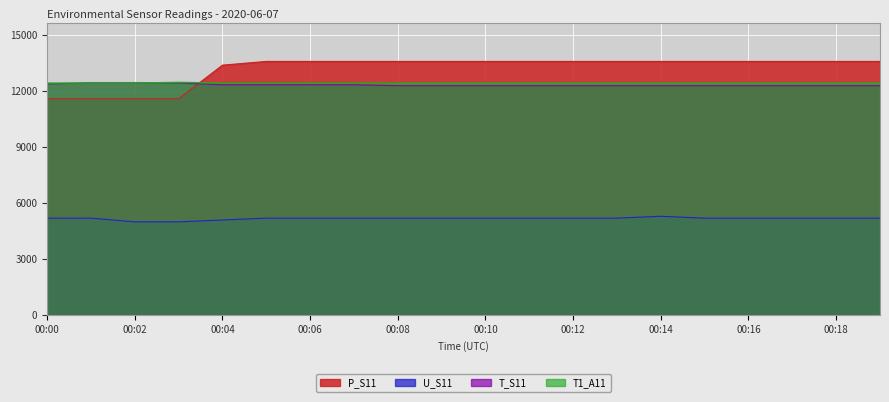

What is the total value across all series at 00:07?

43590.0